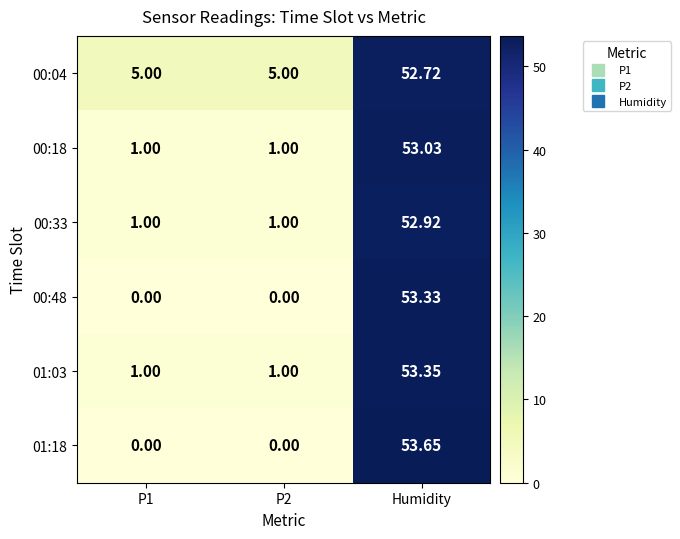

Rank the series by their maximum value, from highest to lowest.

01:18, 01:03, 00:48, 00:18, 00:33, 00:04